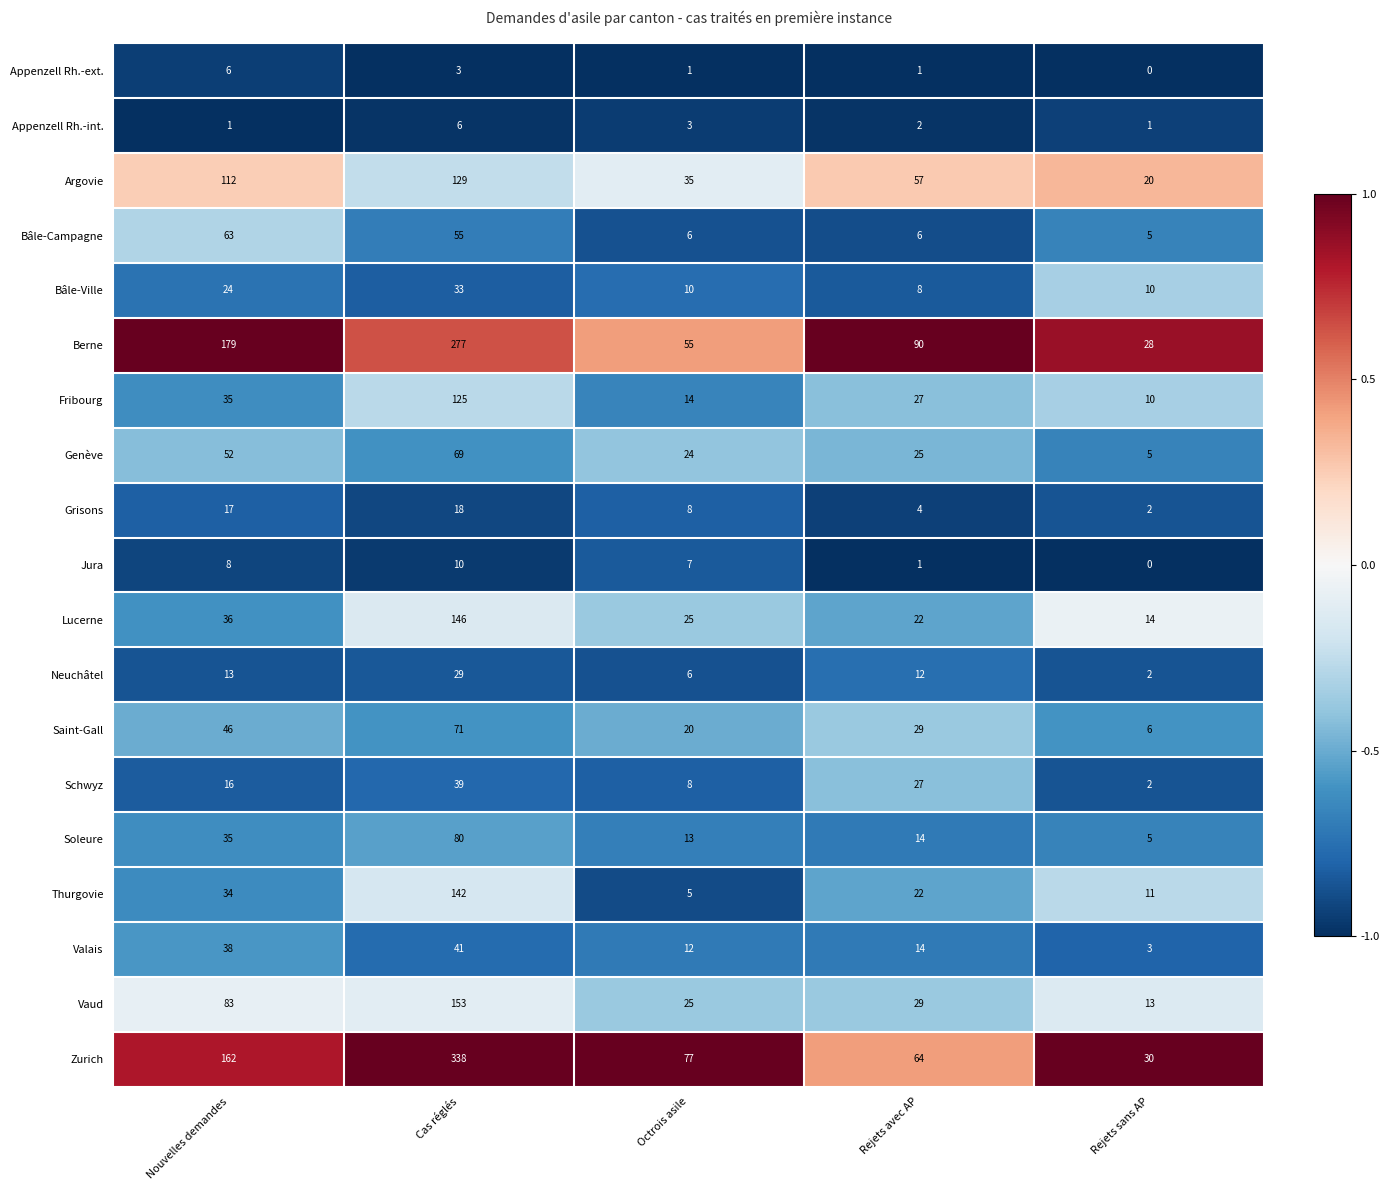

True or false: Berne has a value of 55 at Octrois asile.

True